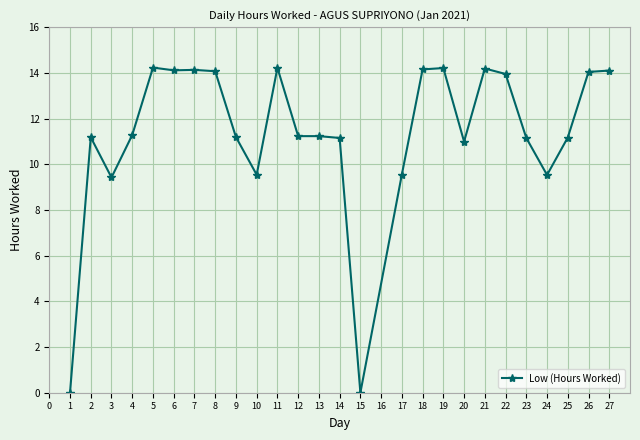

What is the value of the 14th point from the left?

11.2